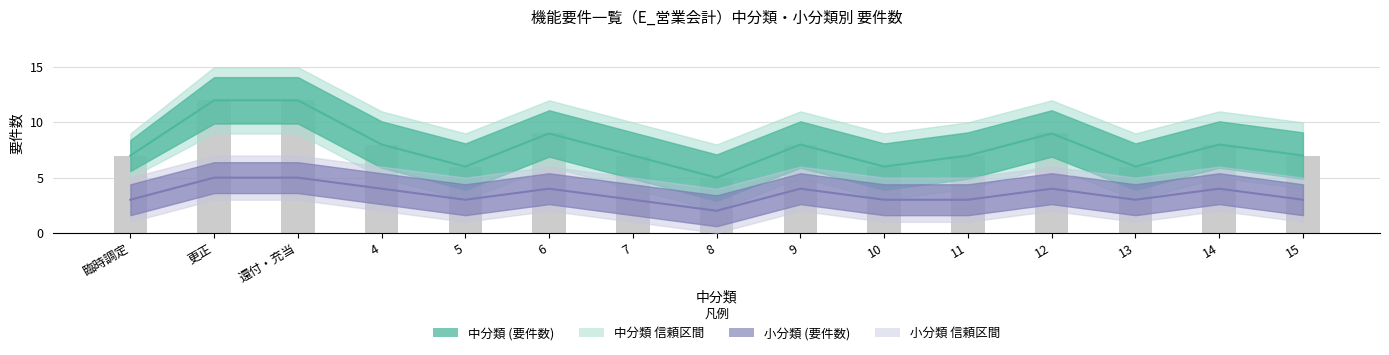

The value of 中分類 (要件数) at 12 is 16. True or false?

False